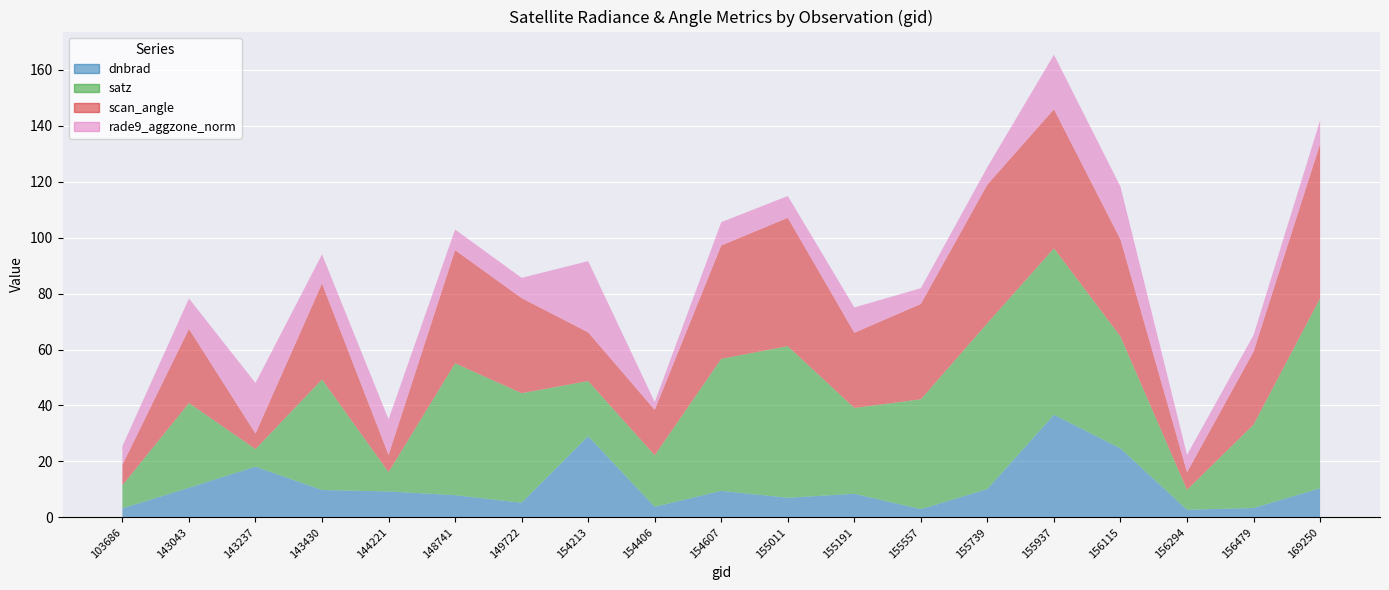

Reading left to right, list all the values displayed in this chart.

dnbrad: 103686=3.2	143043=10.6	143237=18.1	143430=9.8	144221=9.3	148741=7.9	149722=5.2	154213=29.0	154406=3.8	154607=9.5	155011=7.0	155191=8.4	155557=2.9	155739=10.1	155937=36.7	156115=24.6	156294=2.7	156479=3.3	169250=10.4
satz: 103686=8.3	143043=30.3	143237=6.3	143430=39.5	144221=6.9	148741=47.1	149722=39.2	154213=19.7	154406=18.4	154607=47.2	155011=54.2	155191=30.7	155557=39.3	155739=59.3	155937=59.5	156115=40.0	156294=7.1	156479=29.8	169250=68.0
scan_angle: 103686=7.3	143043=26.5	143237=5.5	143430=34.3	144221=6.1	148741=40.5	149722=34.0	154213=17.4	154406=16.2	154607=40.5	155011=45.9	155191=26.9	155557=34.1	155739=49.6	155937=49.7	156115=34.7	156294=6.3	156479=26.1	169250=55.1
rade9_aggzone_norm: 103686=6.7	143043=10.9	143237=18.1	143430=10.4	144221=12.8	148741=7.4	149722=7.3	154213=25.5	154406=2.8	154607=8.3	155011=7.8	155191=9.1	155557=5.6	155739=6.3	155937=19.5	156115=18.9	156294=6.2	156479=5.9	169250=8.4